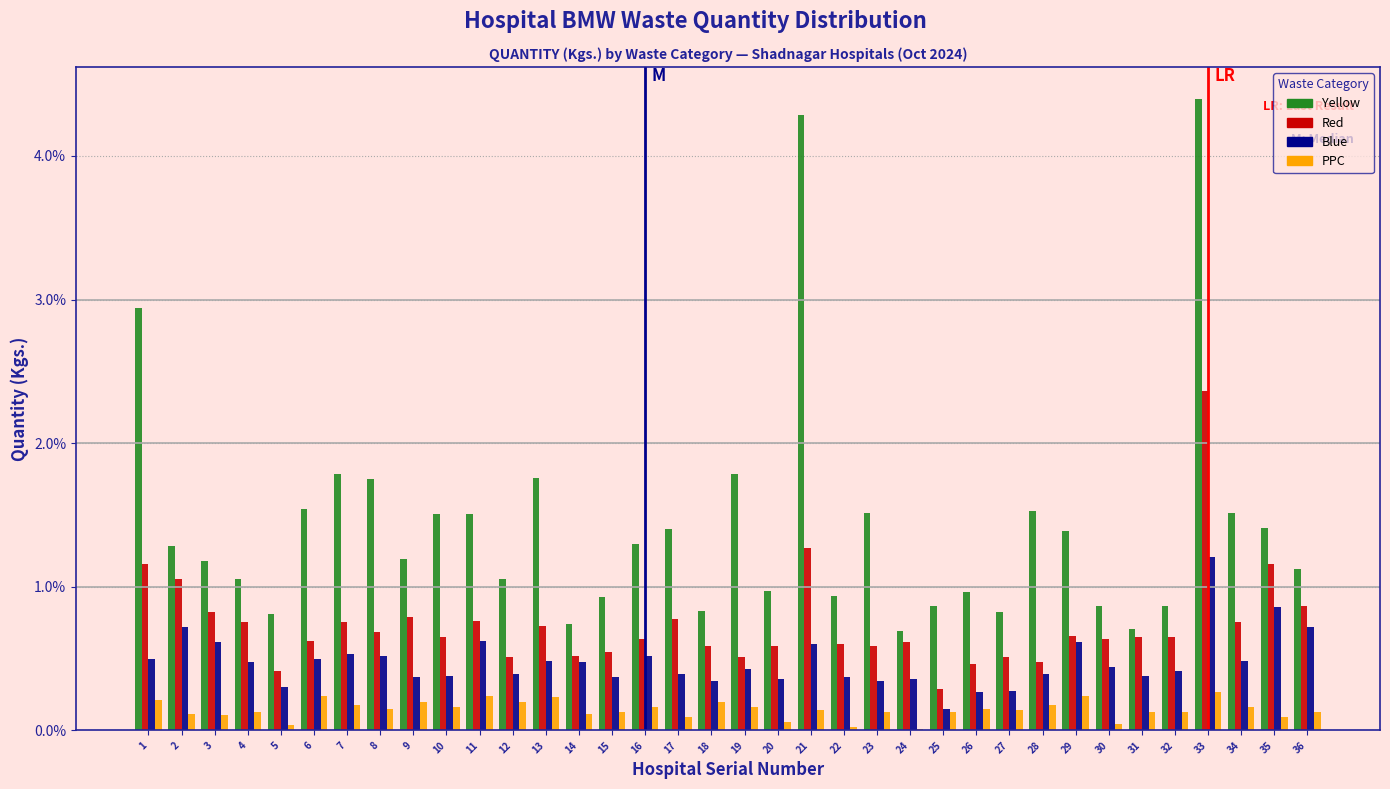

At which category is the sum across all series the highest?

33